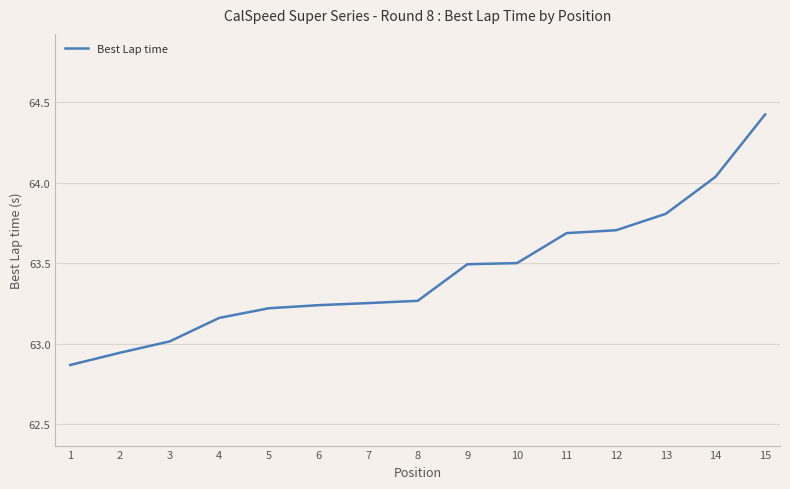

Which category has the lowest value across all series?

1